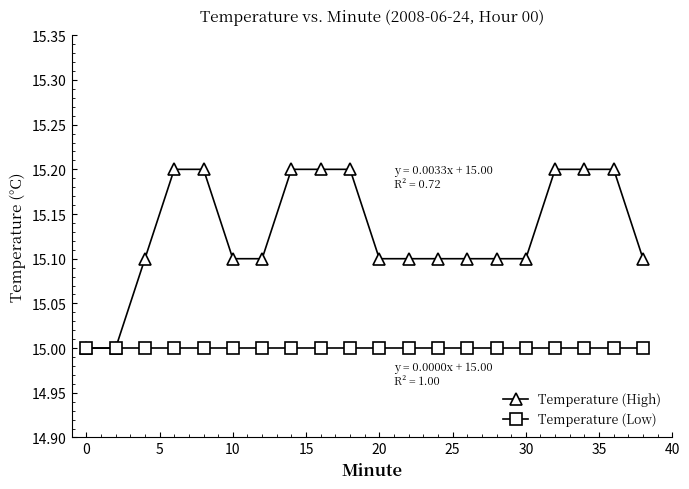

What is the maximum value for Temperature (Low)?

15.0